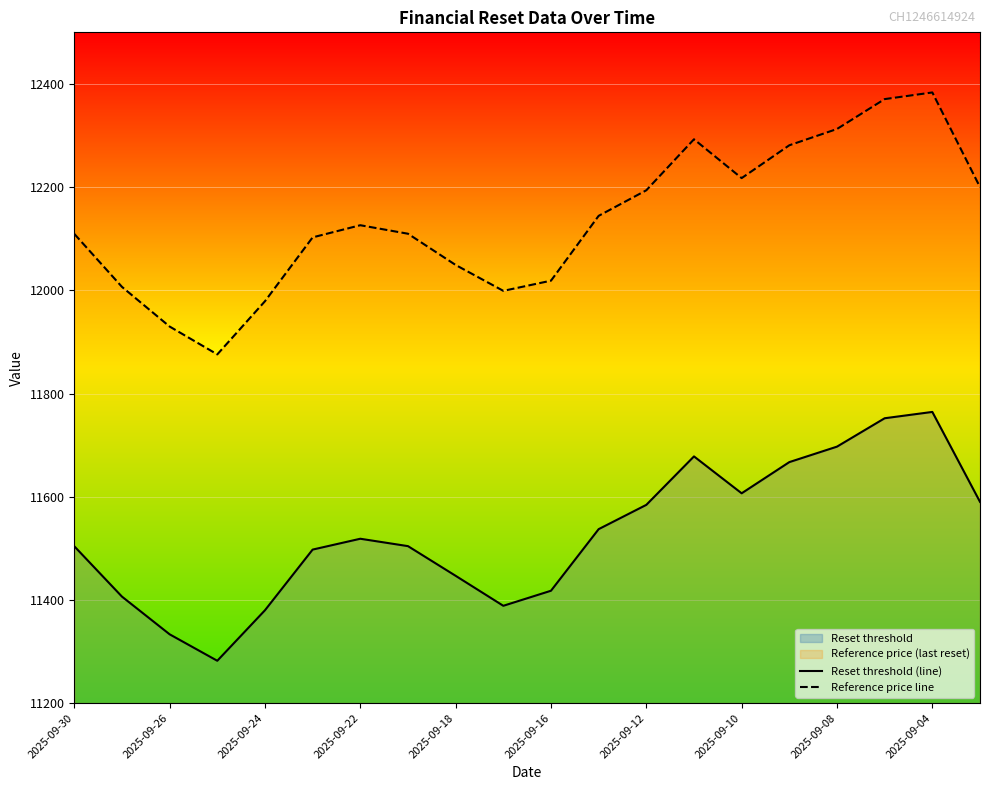

What is the difference between the maximum and minimum values in the Reference price line series?

507.7